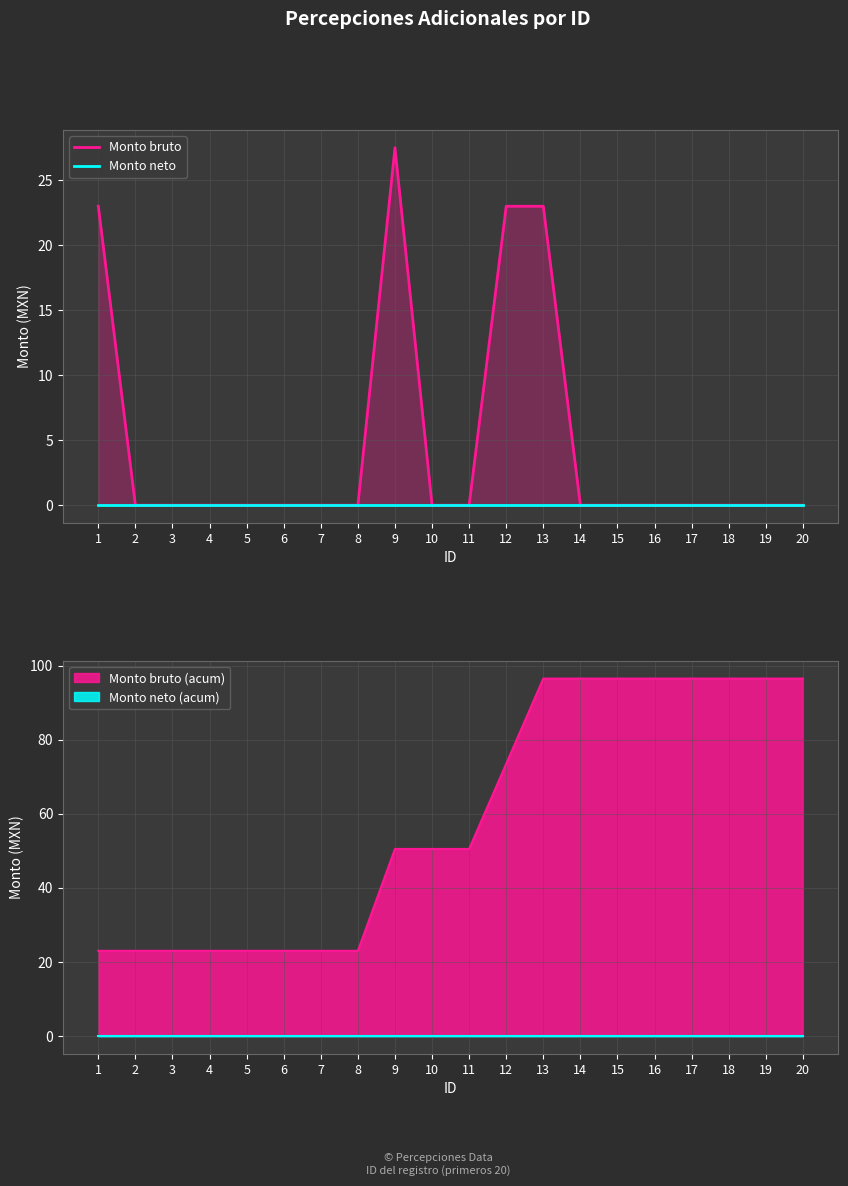

The value of Monto neto at 7 is 0.0. True or false?

True